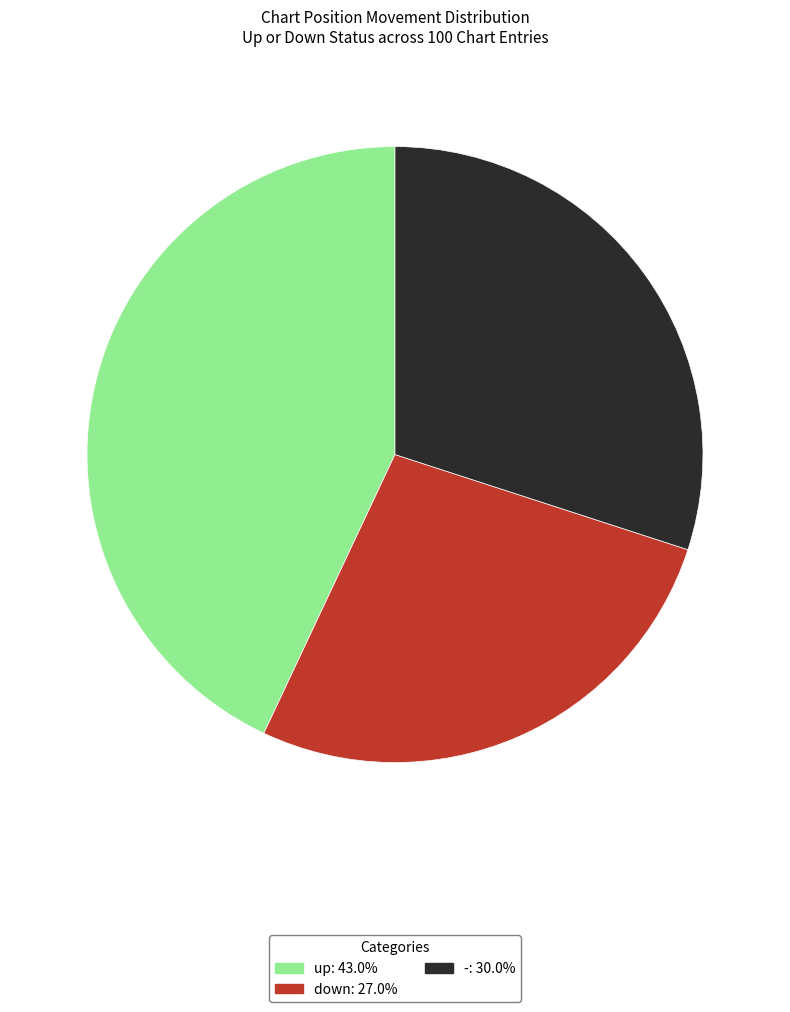

The up slice represents 43% of the pie. True or false?

True